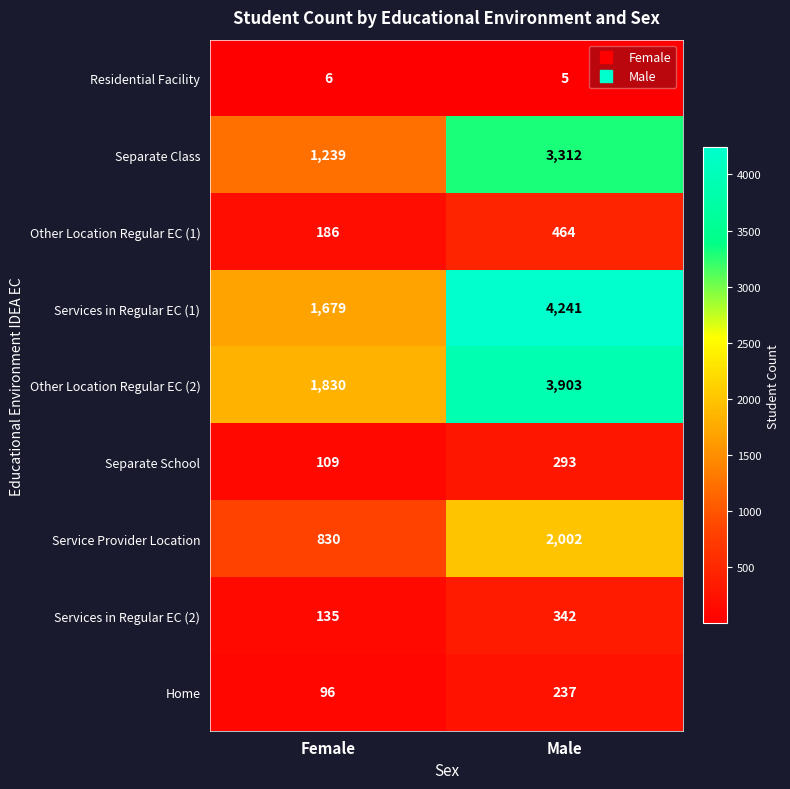

What is the difference between the Separate Class values at Male and Female?

2073